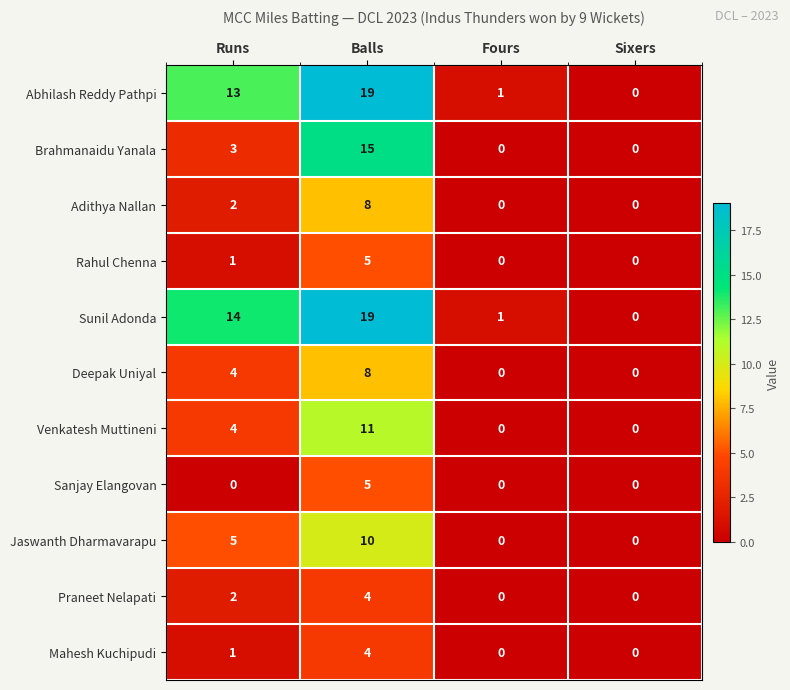

The Adithya Nallan series shows 4 at Runs. True or false?

False